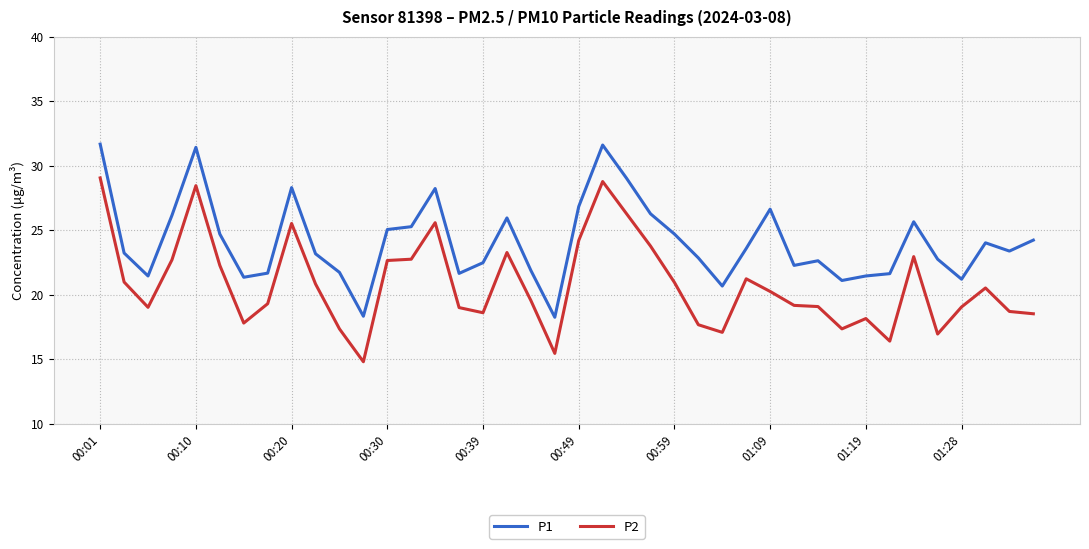

List the series in order of their peak value, lowest first.

P2, P1